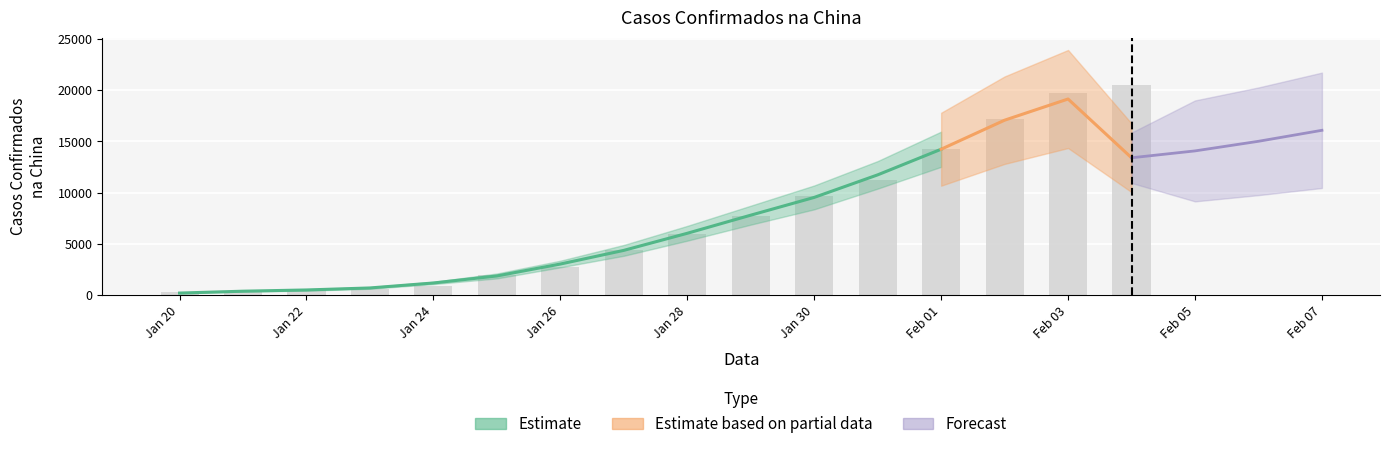

What is the smallest value displayed?

278